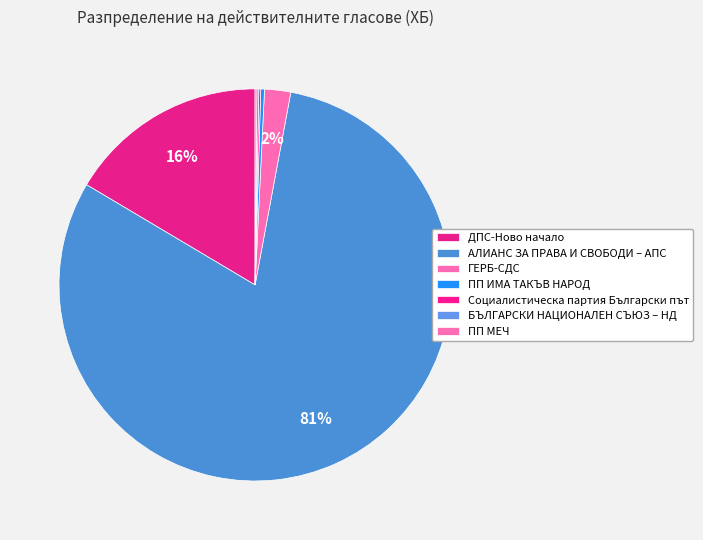

To the nearest percent, what portion does АЛИАНС ЗА ПРАВА И СВОБОДИ – АПС represent?

81%